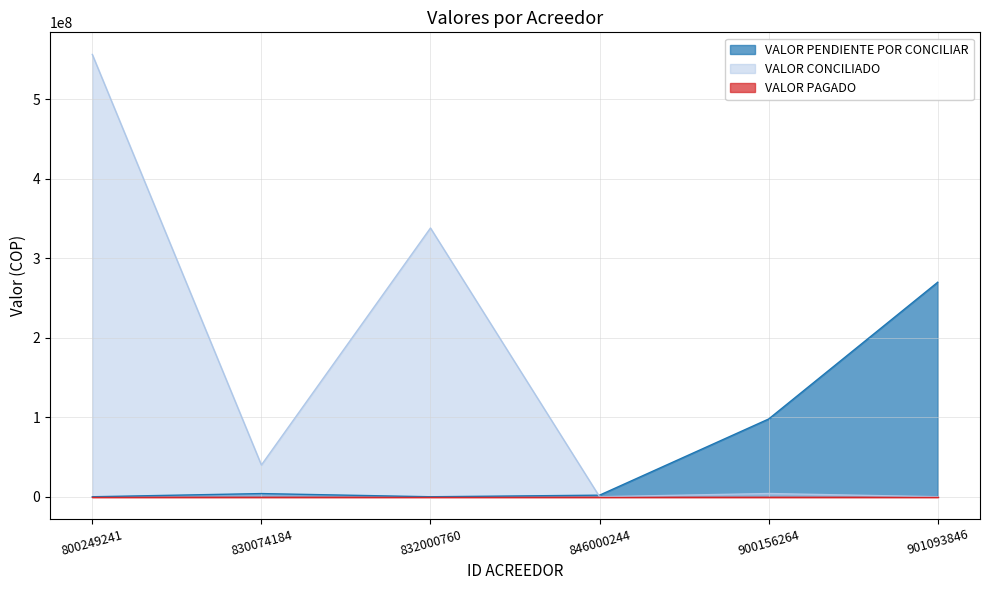

Which series has the largest range (max minus min)?

VALOR CONCILIADO